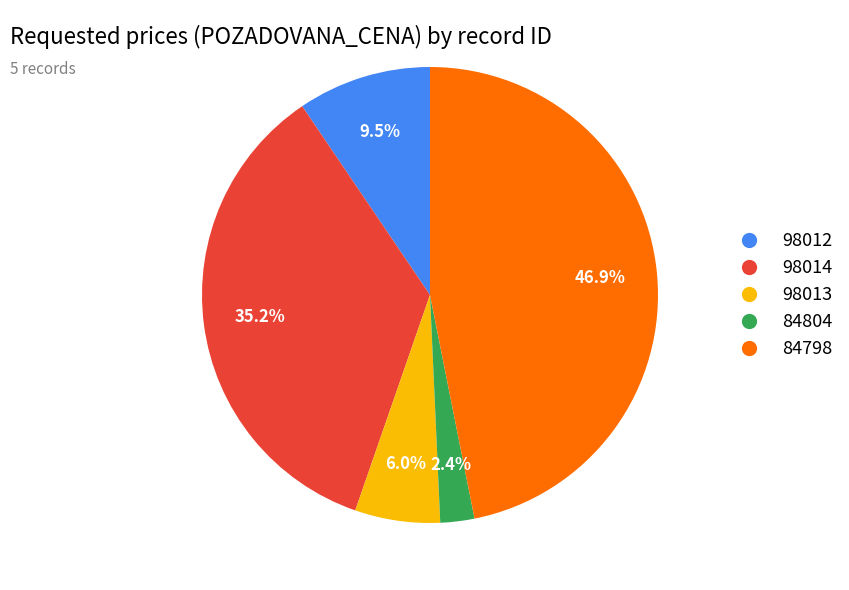

Is there a majority slice in this chart?

No